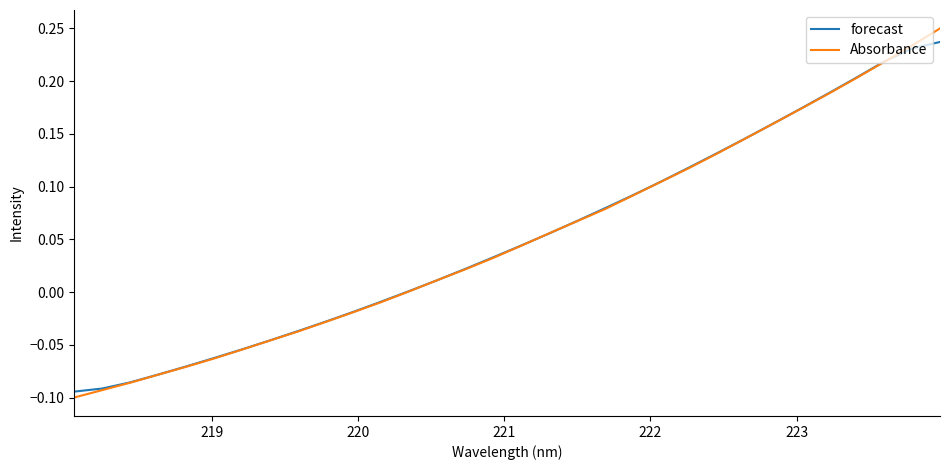

Which series has the largest range (max minus min)?

Absorbance